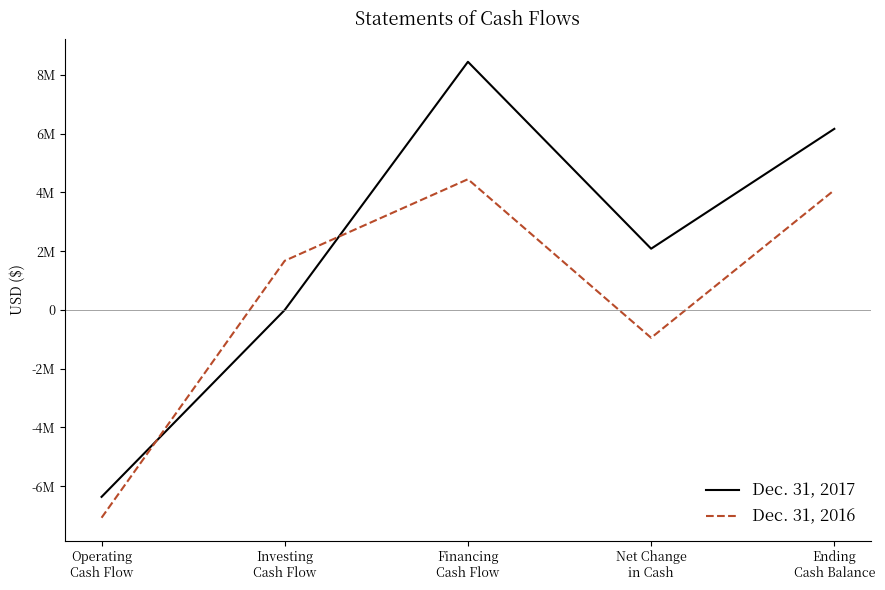

The value of Dec. 31, 2016 at Ending
Cash Balance is 4080618. True or false?

True